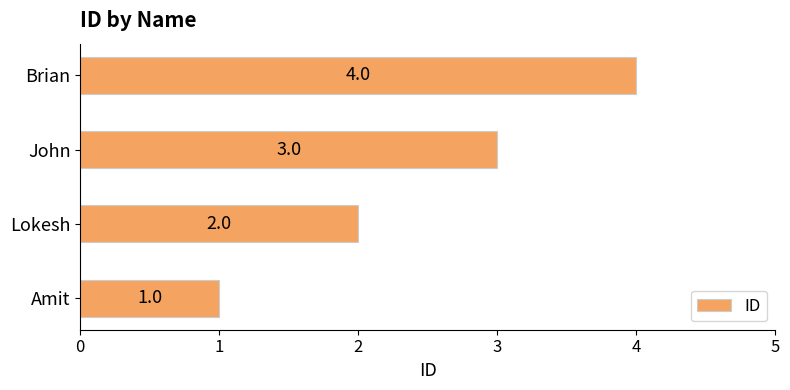

How many values are between 2 and 4?

3